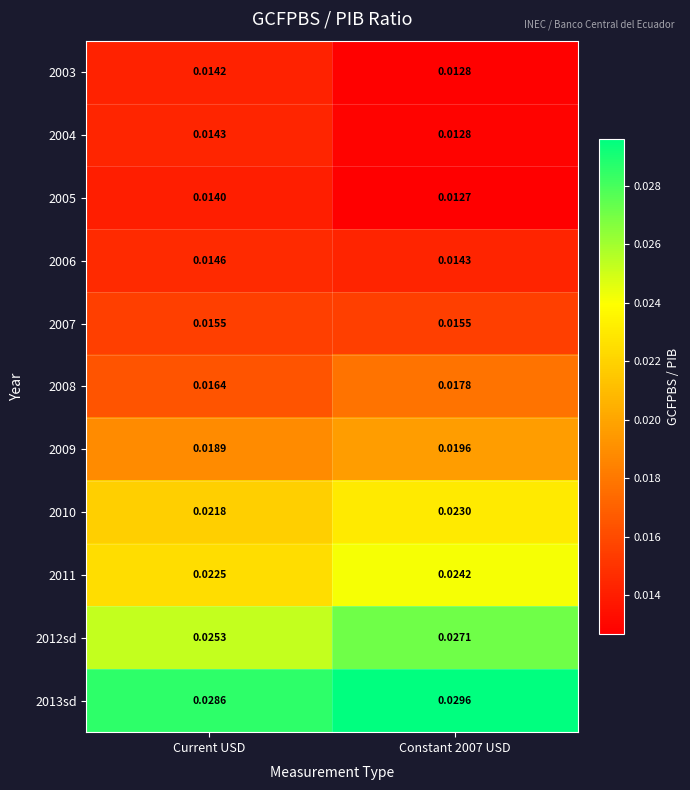

Is the value of 2009 at Constant 2007 USD greater than the value of 2006 at Constant 2007 USD?

Yes